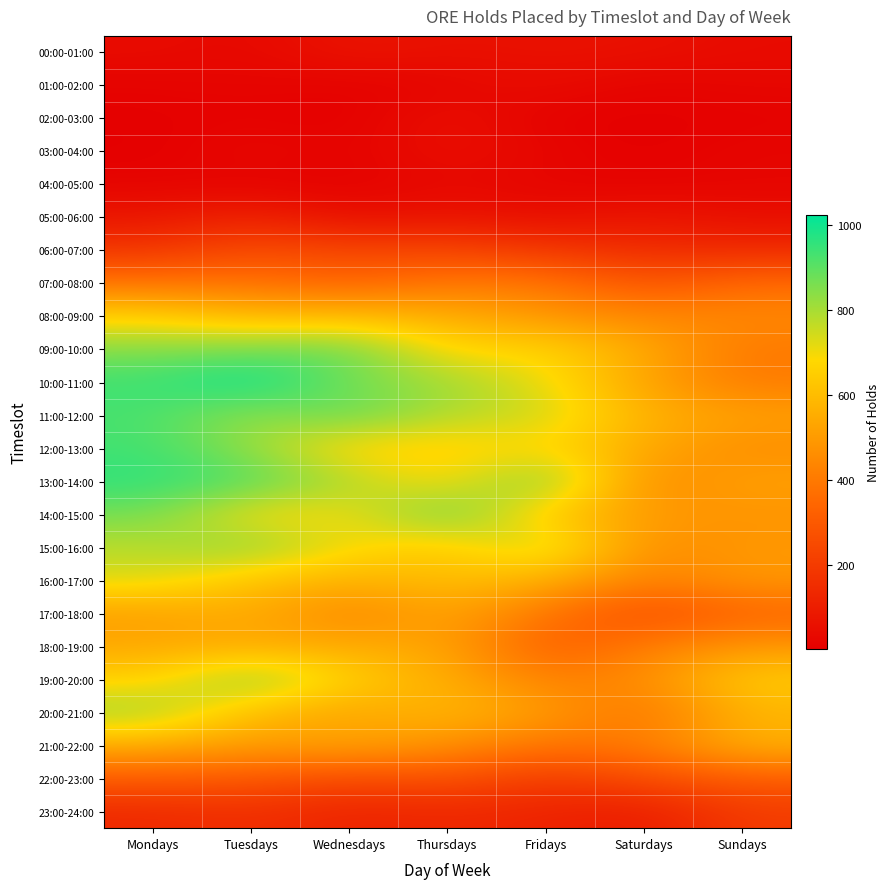

At how many categories does at least one series exceed 897?

5